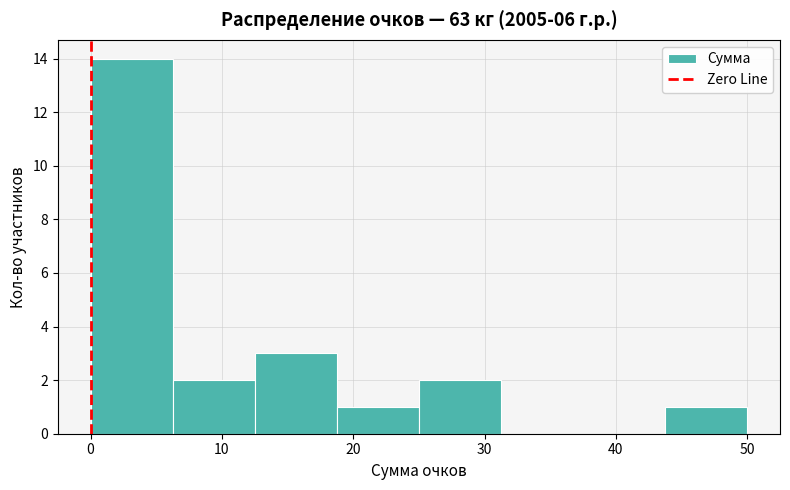

Which range on the x-axis has the tallest bar?

0 to 6